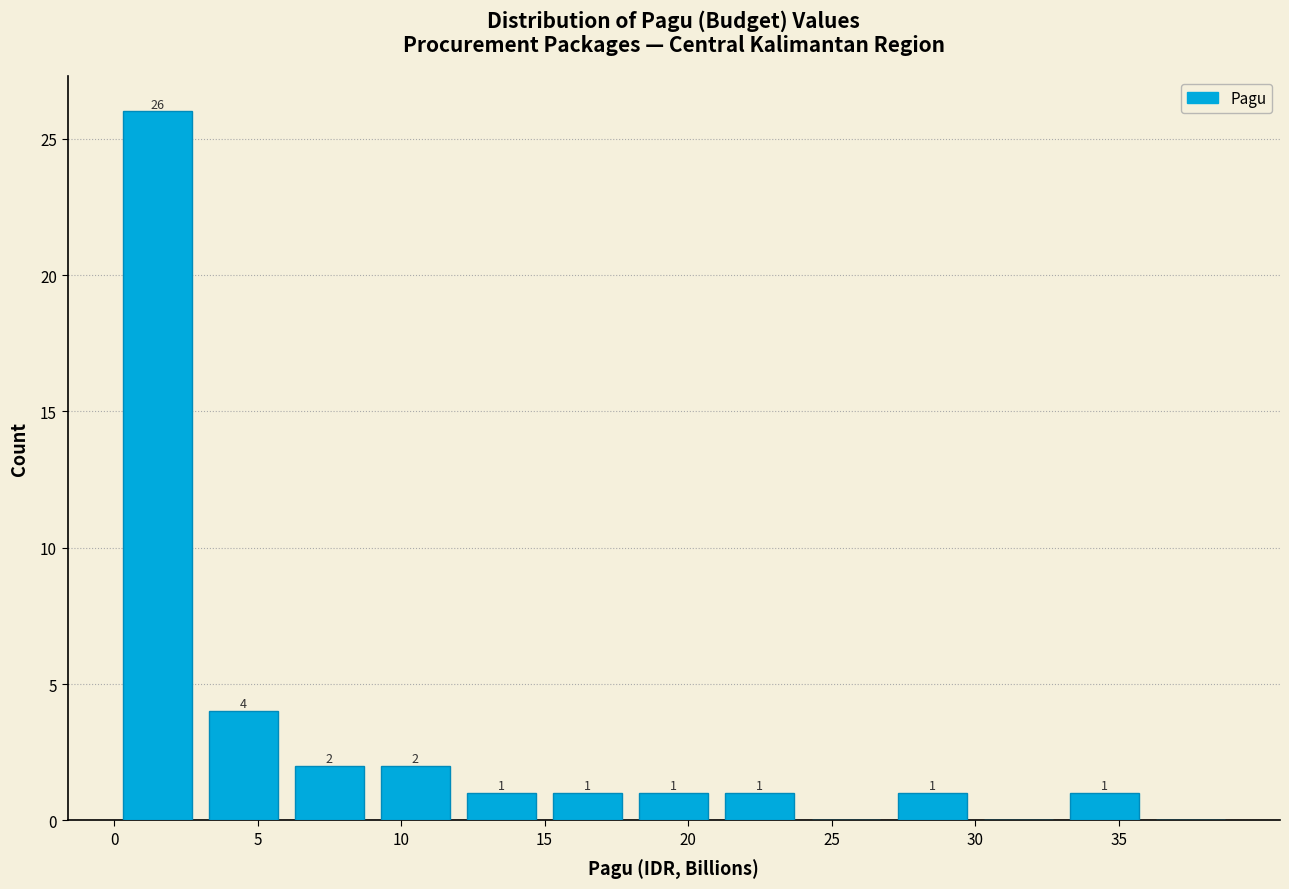

Which range on the x-axis has the tallest bar?

0 to 3